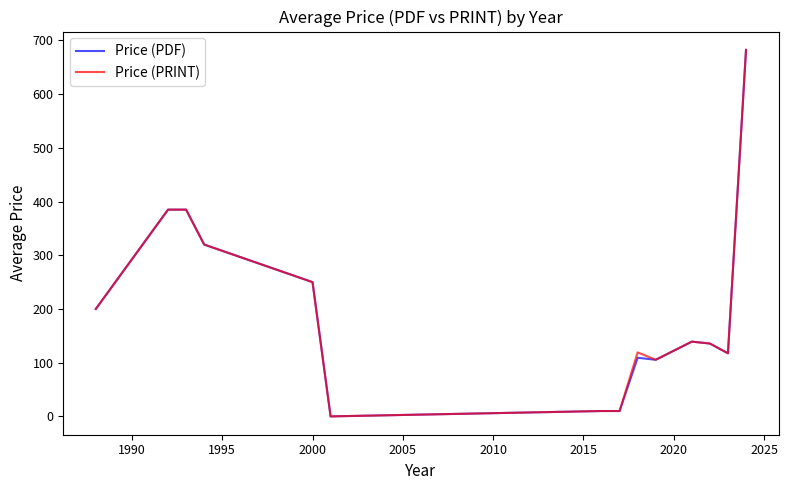

How many categories are shown in the chart?

14